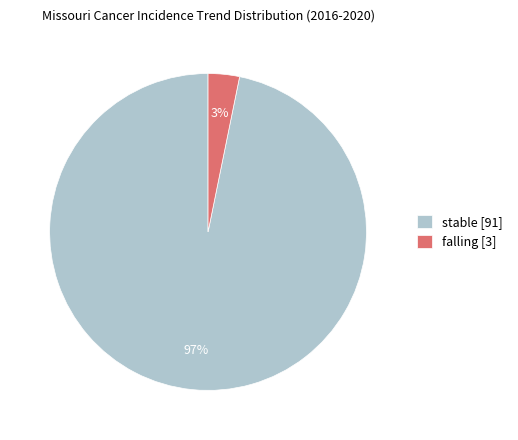

Which slice is the largest?

stable [91]